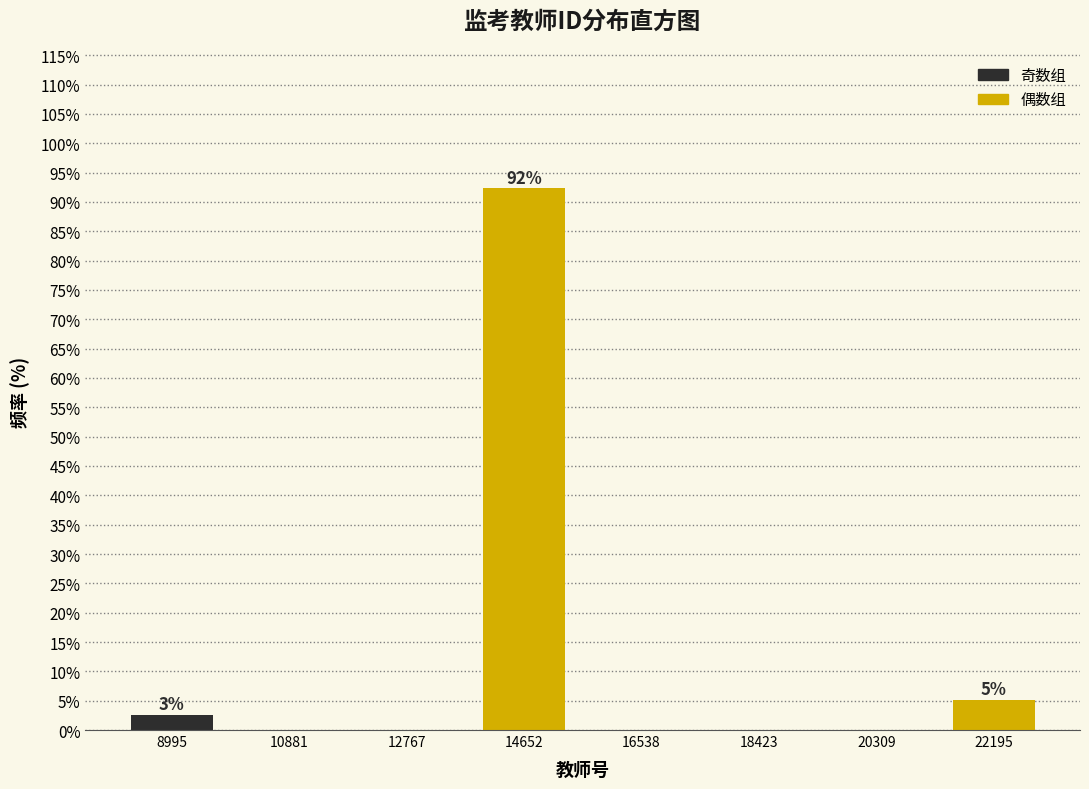

Which range on the x-axis has the tallest bar?

13800 to 15600